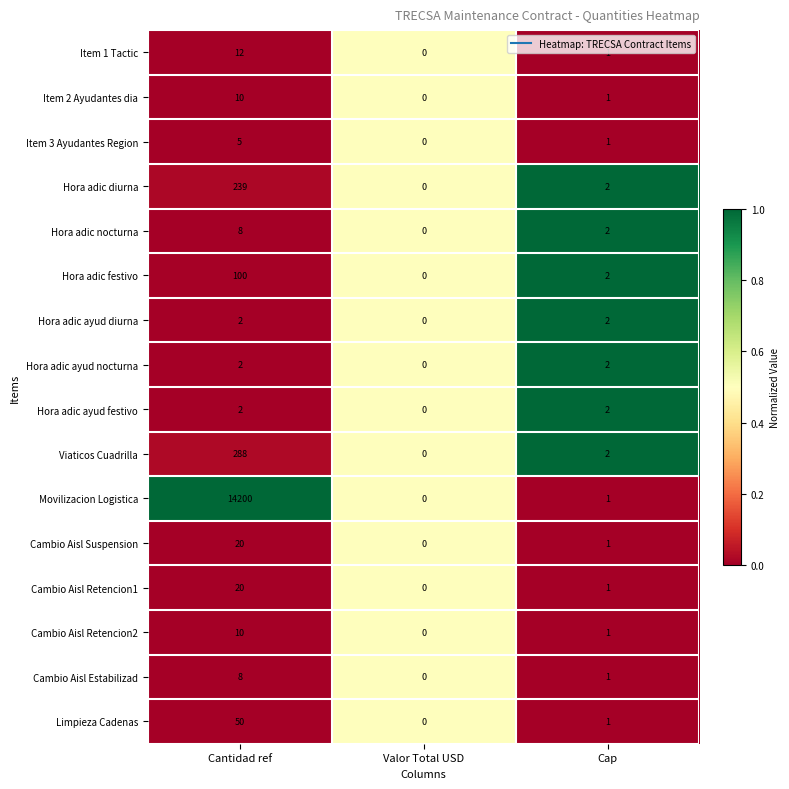

Where does the Viaticos Cuadrilla series first go above 2?

Cantidad ref